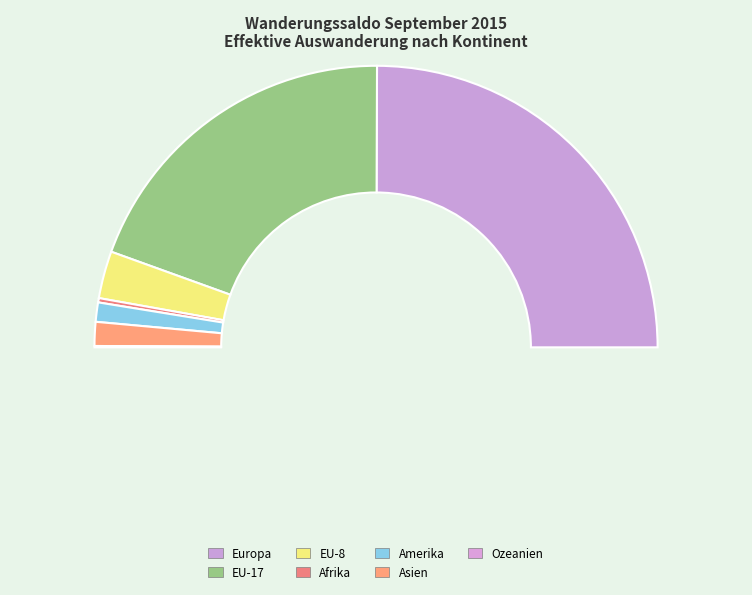

How many slices are in this pie chart?

7